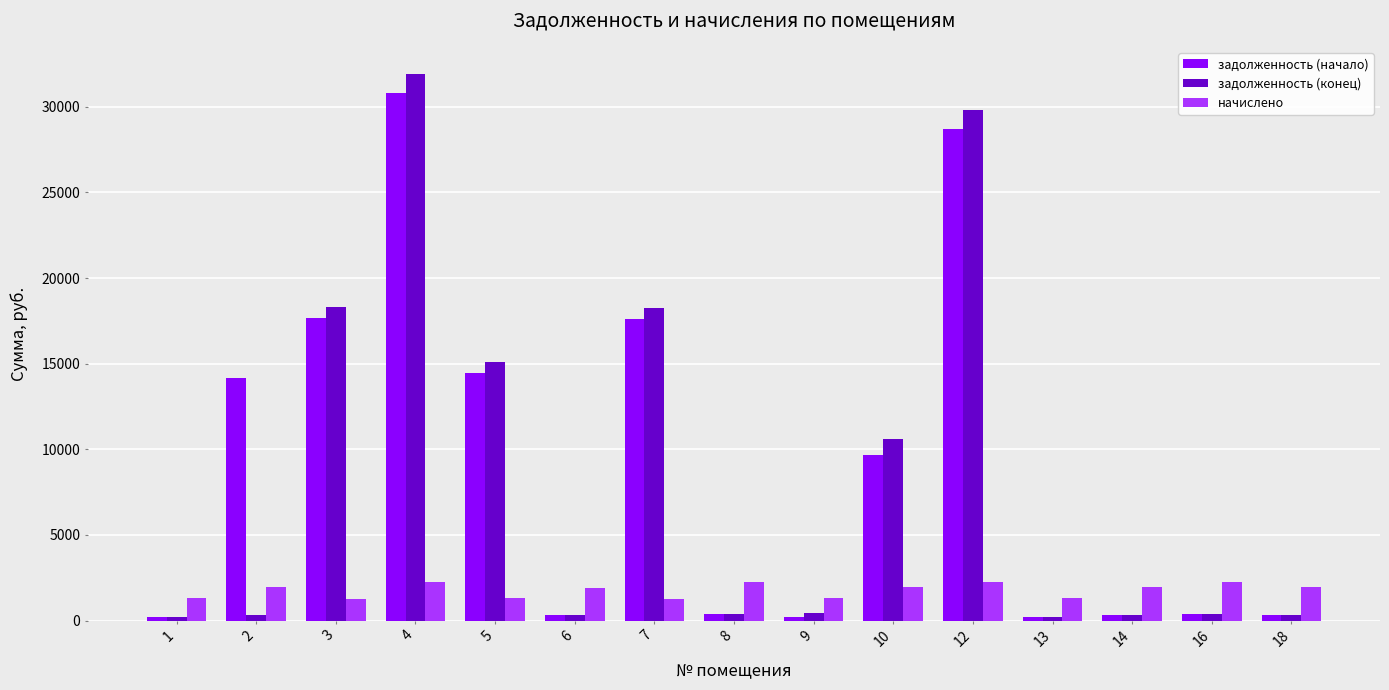

How many data points does each series have?

15